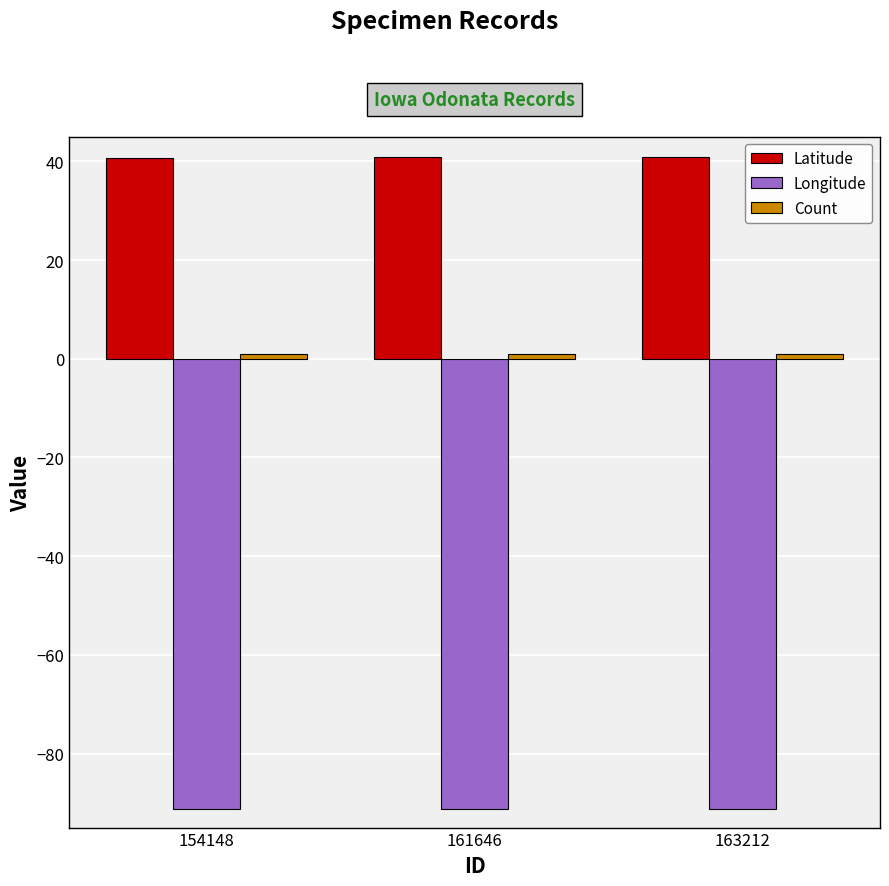

Which series has the largest total across all categories?

Latitude